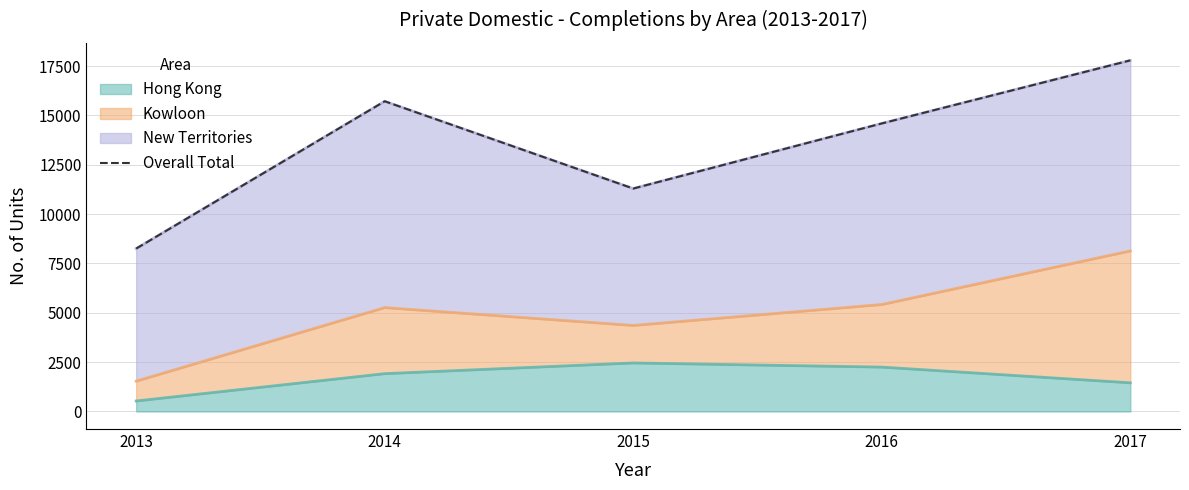

Is it true that the value at 2013 is 8254?

True